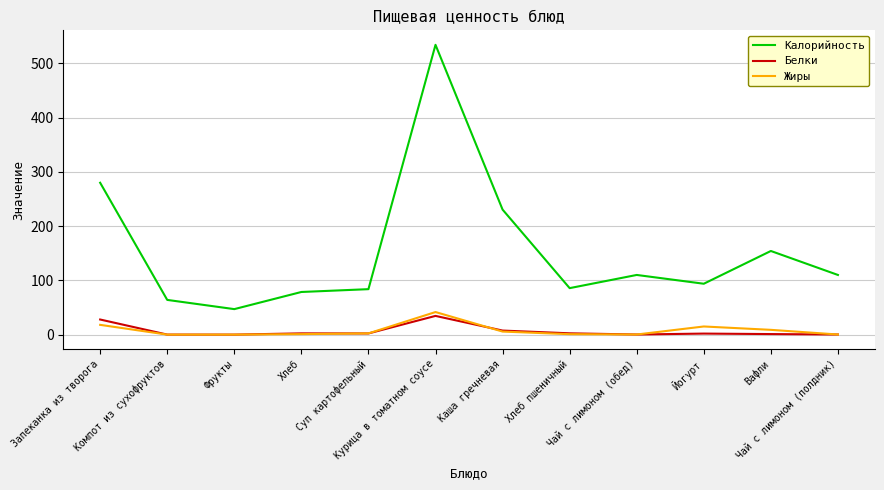

How many lines are shown in the chart?

3